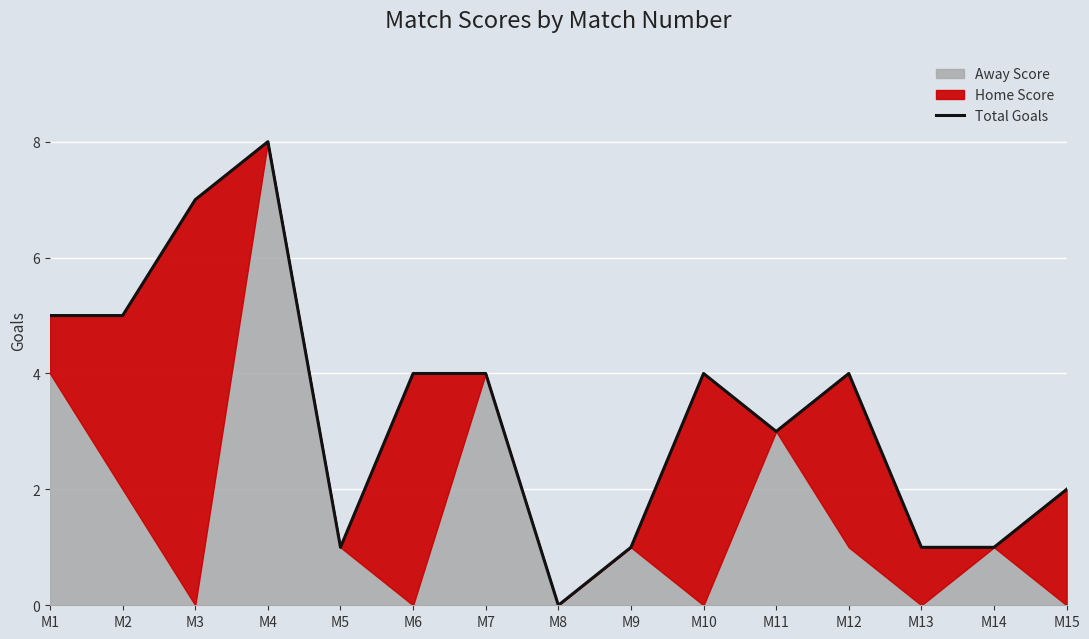

What is the difference between the maximum and minimum values?

8